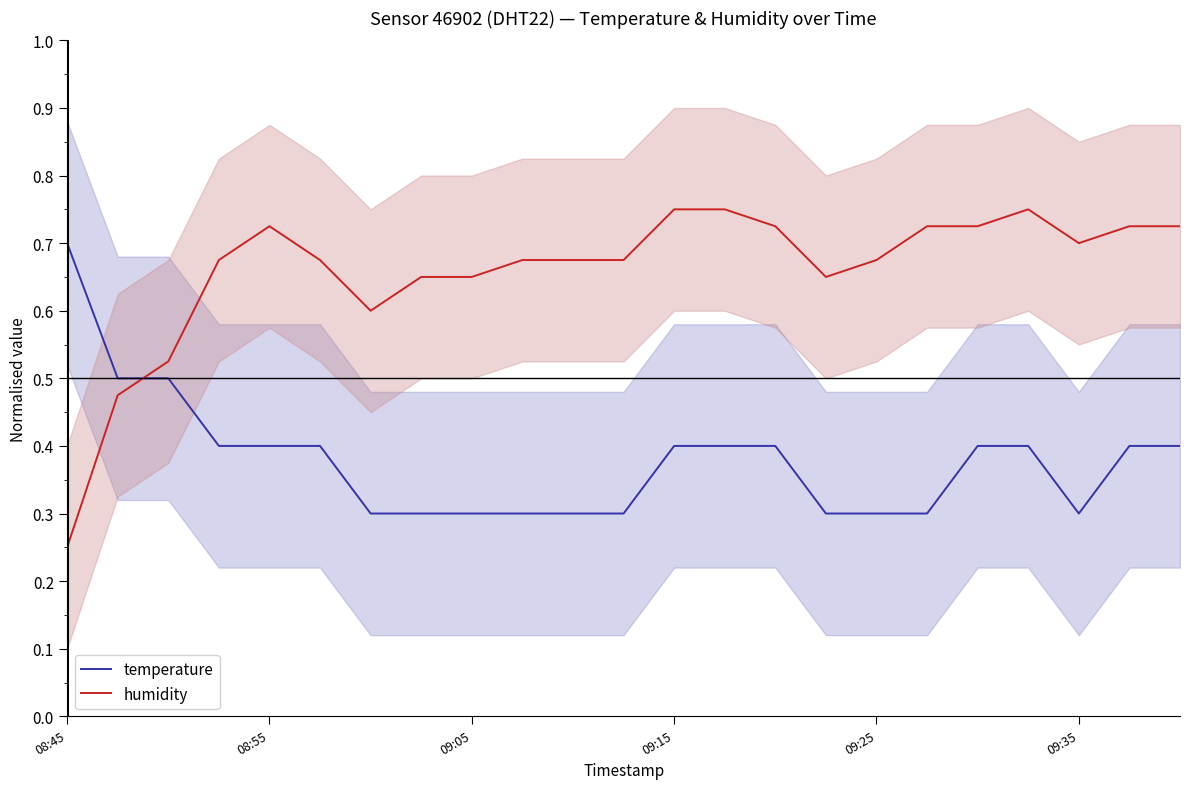

Count the number of data series in this chart.

2